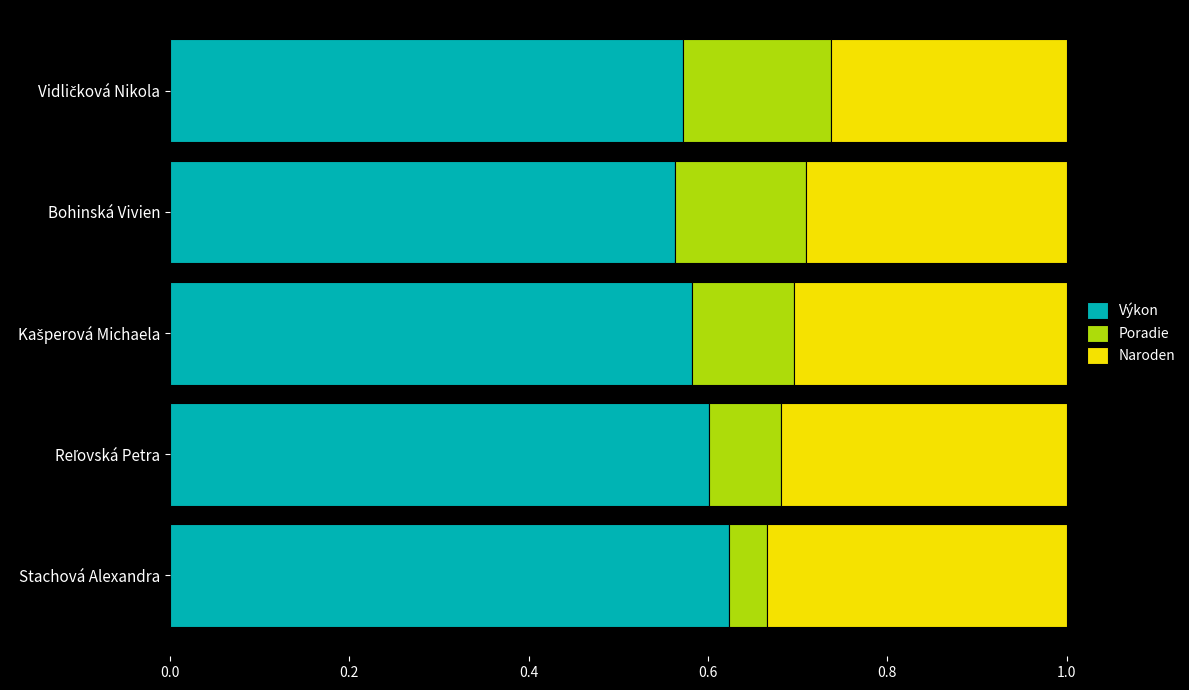

List the series in order of their overall mean, highest first.

Výkon, Naroden, Poradie